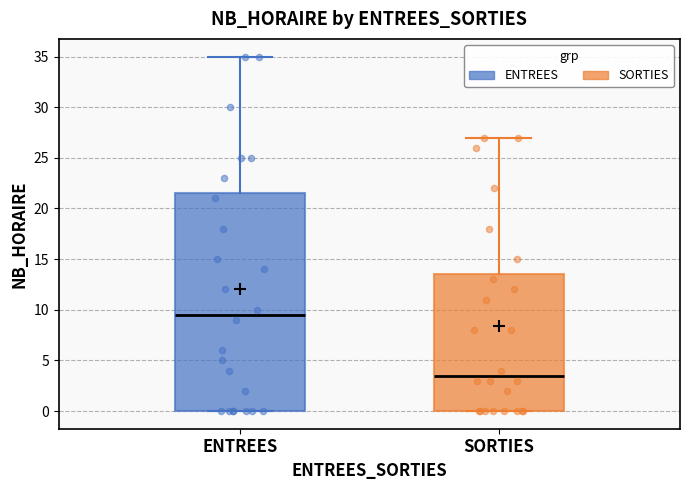

Where is the lower edge of the box for ENTREES on the y-axis? The values are not printed on the chart, so give them approximately, as read against the axis.

0.0